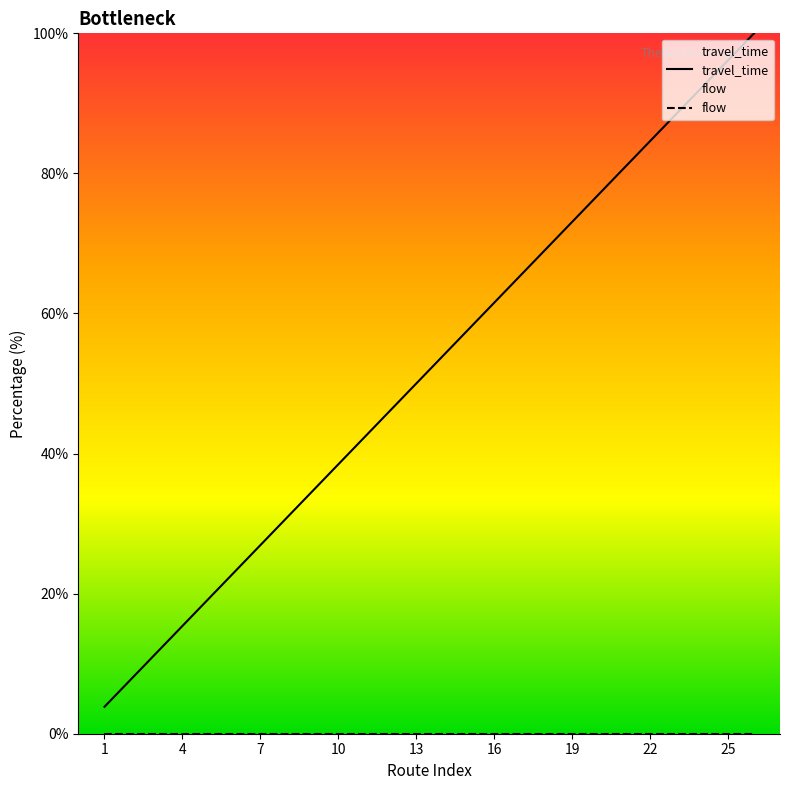

Reading left to right, what are all the values shown in this chart?

travel_time: 3.8	7.7	11.5	15.4	19.2	23.1	26.9	30.8	34.6	38.5	42.3	46.2	50.0	53.8	57.7	61.5	65.4	69.2	73.1	76.9	80.8	84.6	88.5	92.3	96.2	100.0
flow: 0.0	0.0	0.0	0.0	0.0	0.0	0.0	0.0	0.0	0.0	0.0	0.0	0.0	0.0	0.0	0.0	0.0	0.0	0.0	0.0	0.0	0.0	0.0	0.0	0.0	0.0